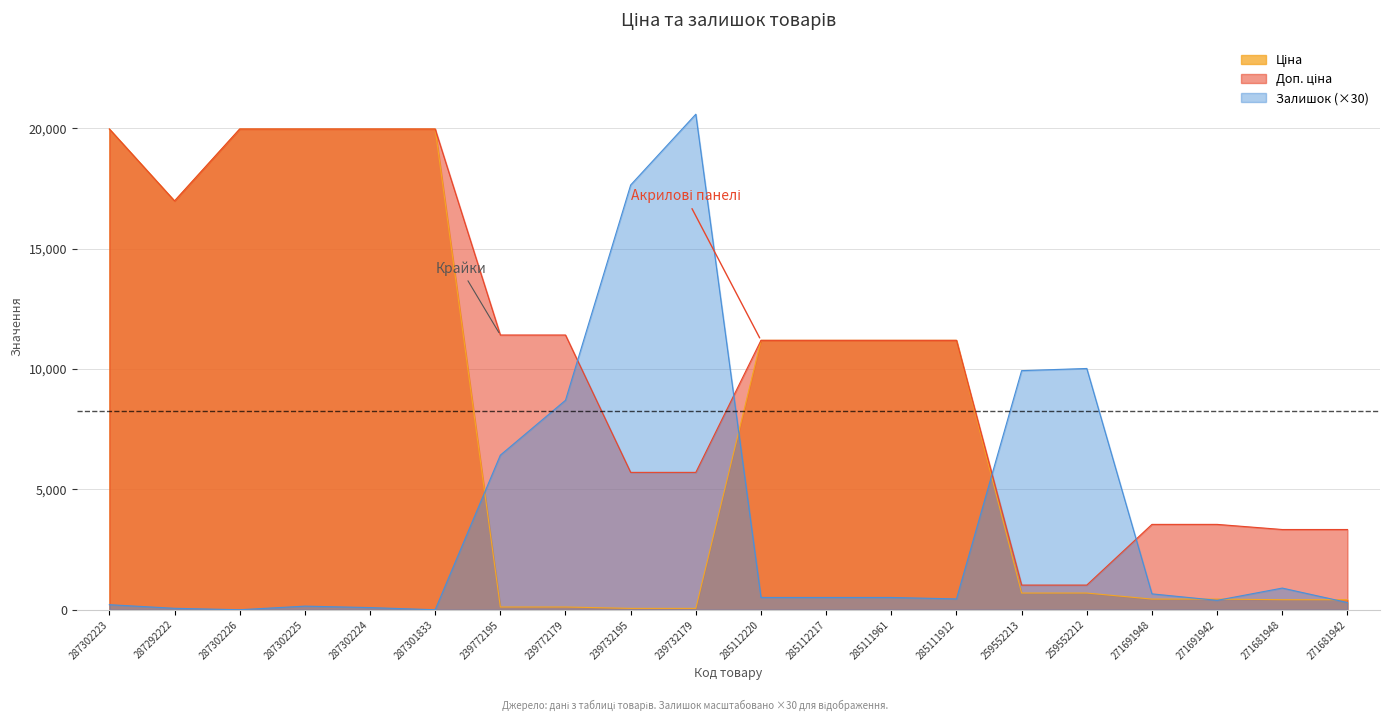

What position from the left is 239732195?

9